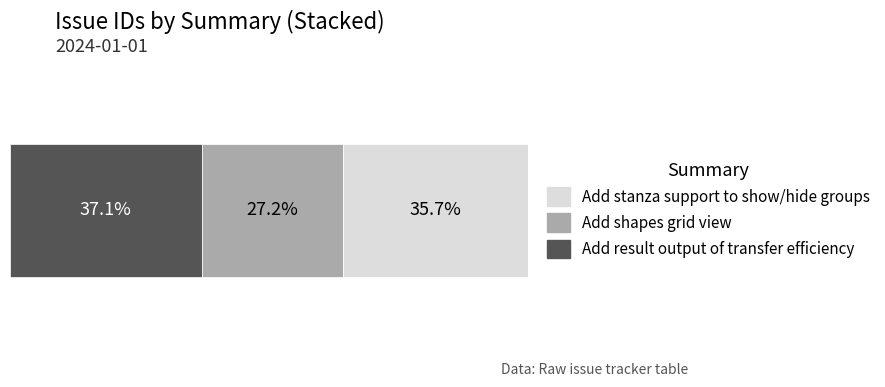

Reading right to left, list all the values displayed in this chart.

1178	899	1223